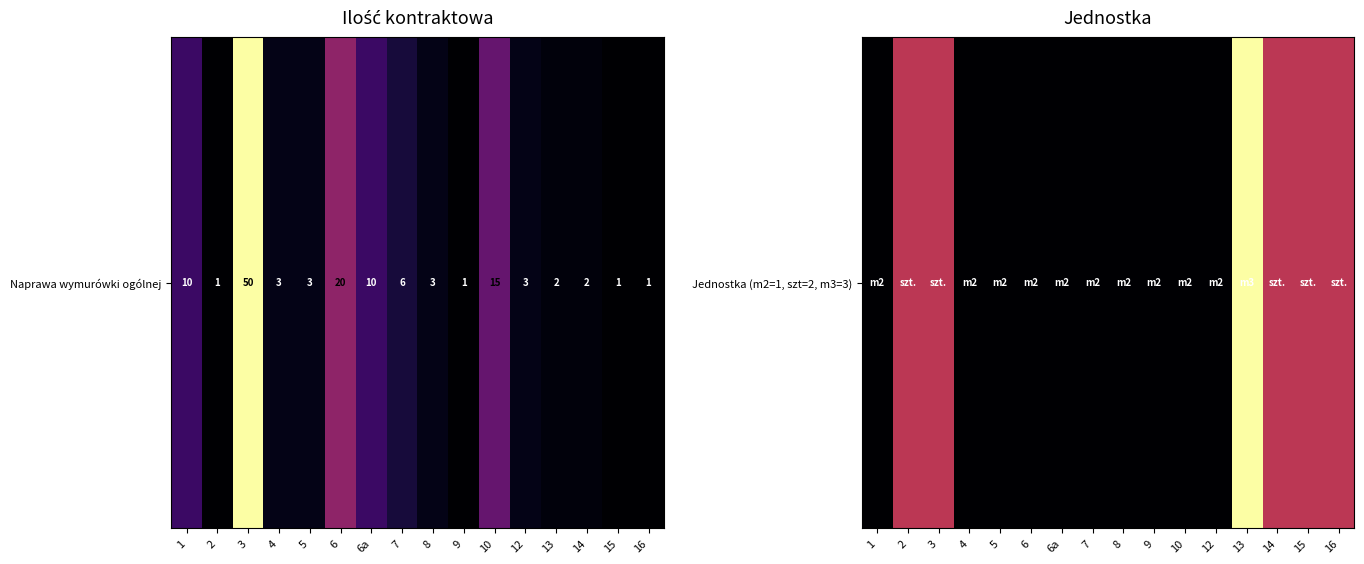

What is the difference between the maximum and minimum values?

2